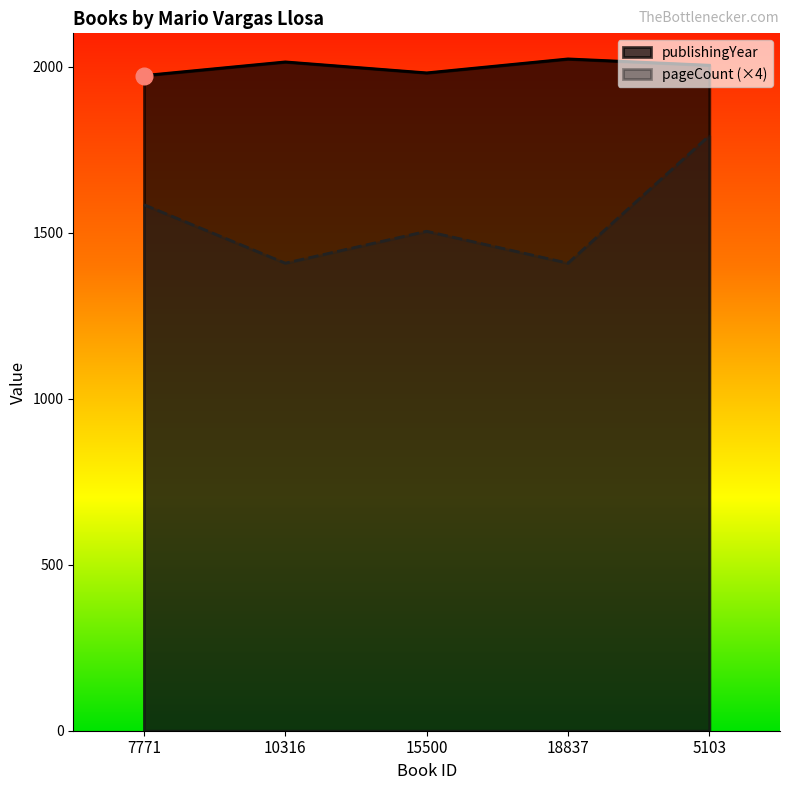

Where is publishingYear nearest to the value 1998?

5103